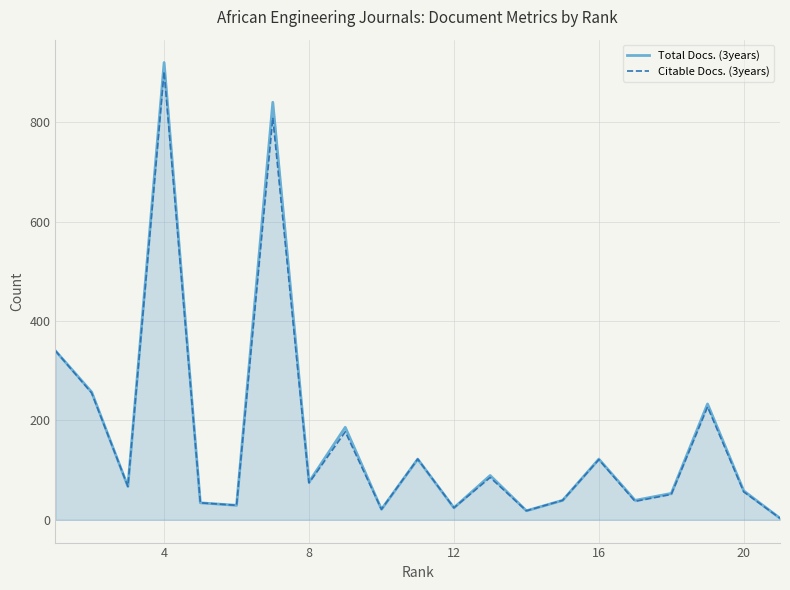

Reading left to right, what are all the values shown in this chart?

Total Docs. (3years): 340	257	67	920	34	29	840	76	186	21	122	24	89	18	39	122	39	53	233	58	3
Citable Docs. (3years): 340	255	67	902	34	29	809	74	177	21	122	24	85	18	39	121	37	51	227	56	3